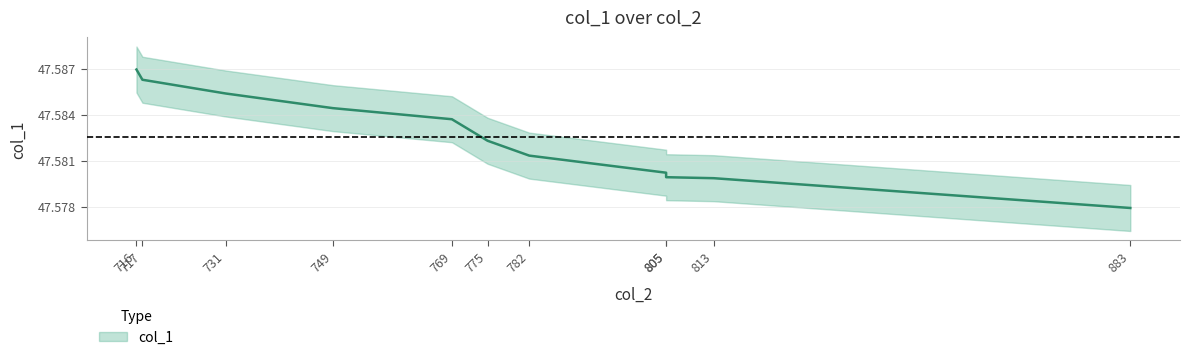

How many data points does each series have?

11